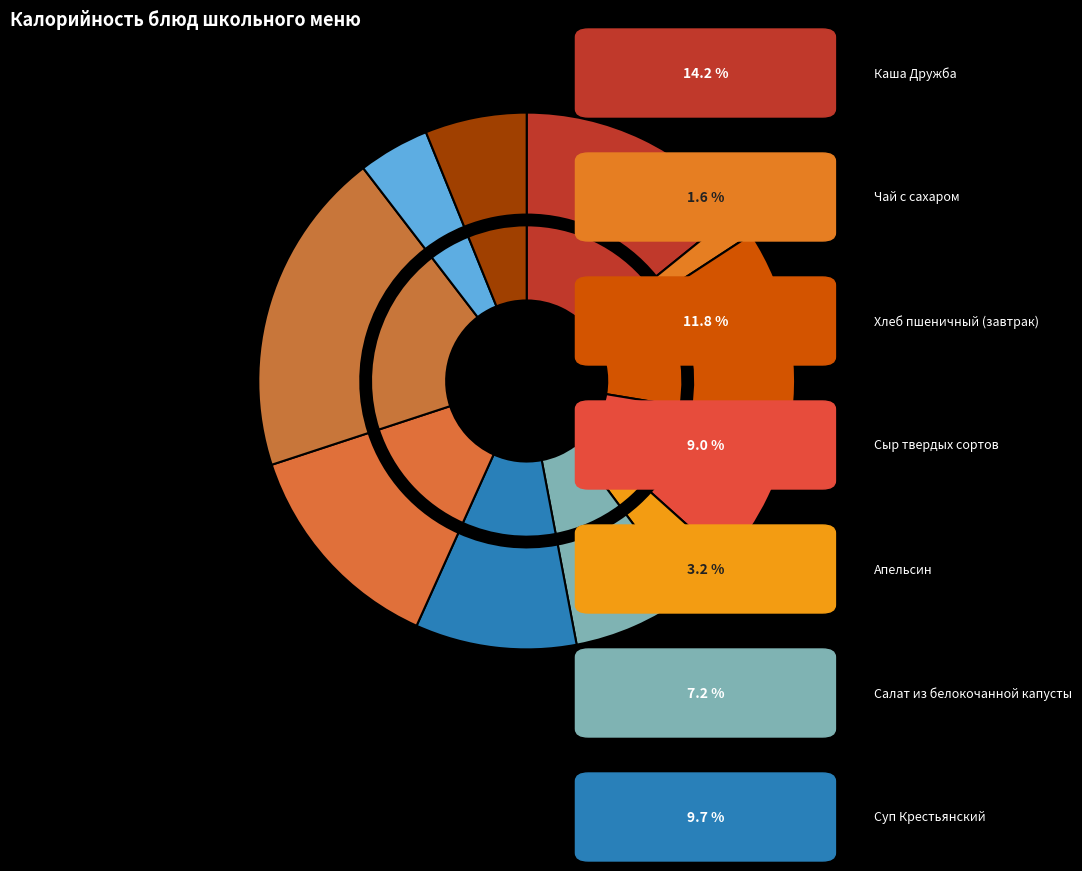

Is it true that Апельсин is 1% of the pie?

False